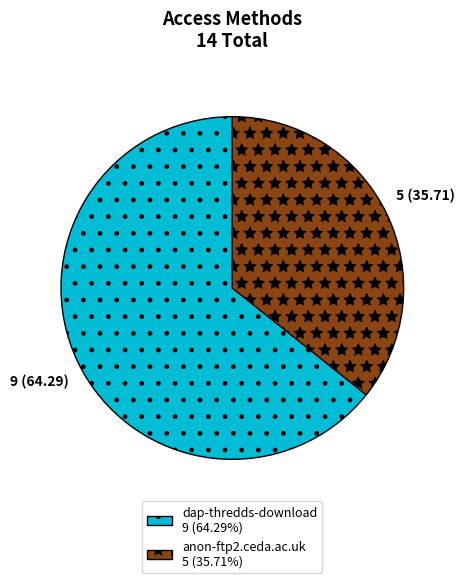

How many slices are in this pie chart?

2